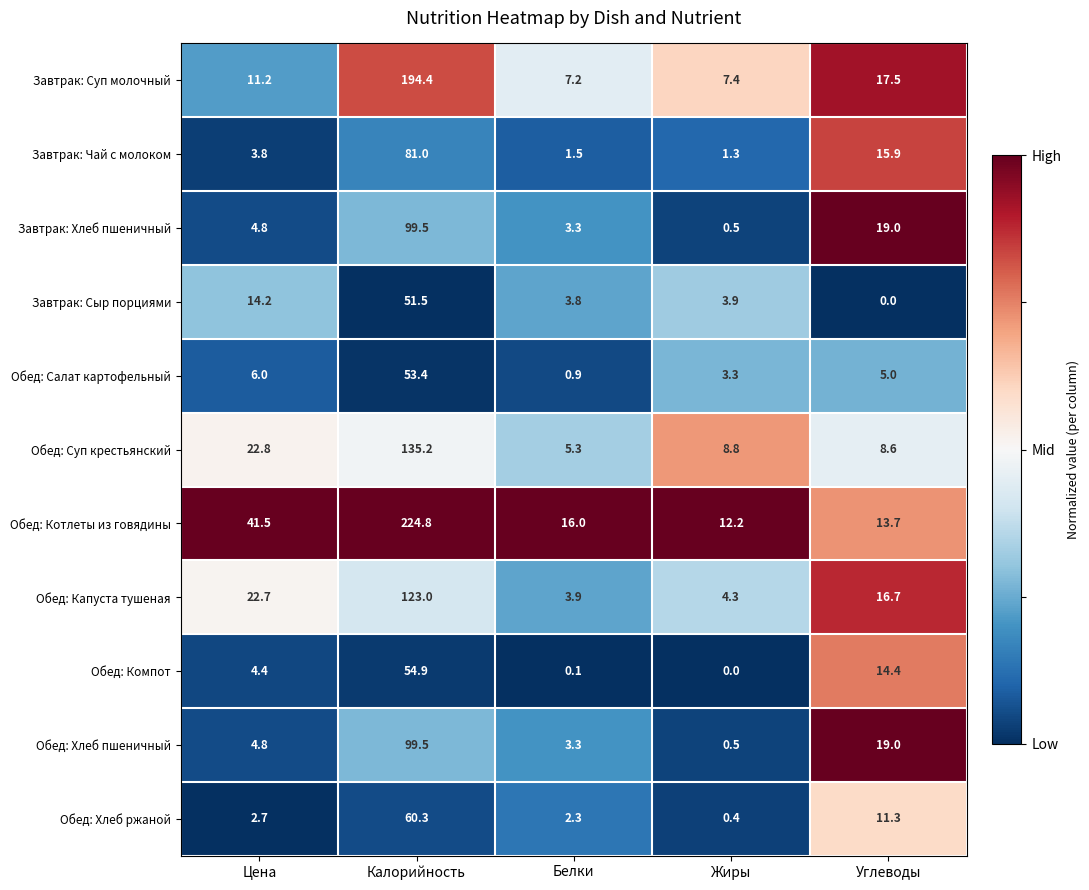

Which series has the largest total across all categories?

Обед: Котлеты из говядины